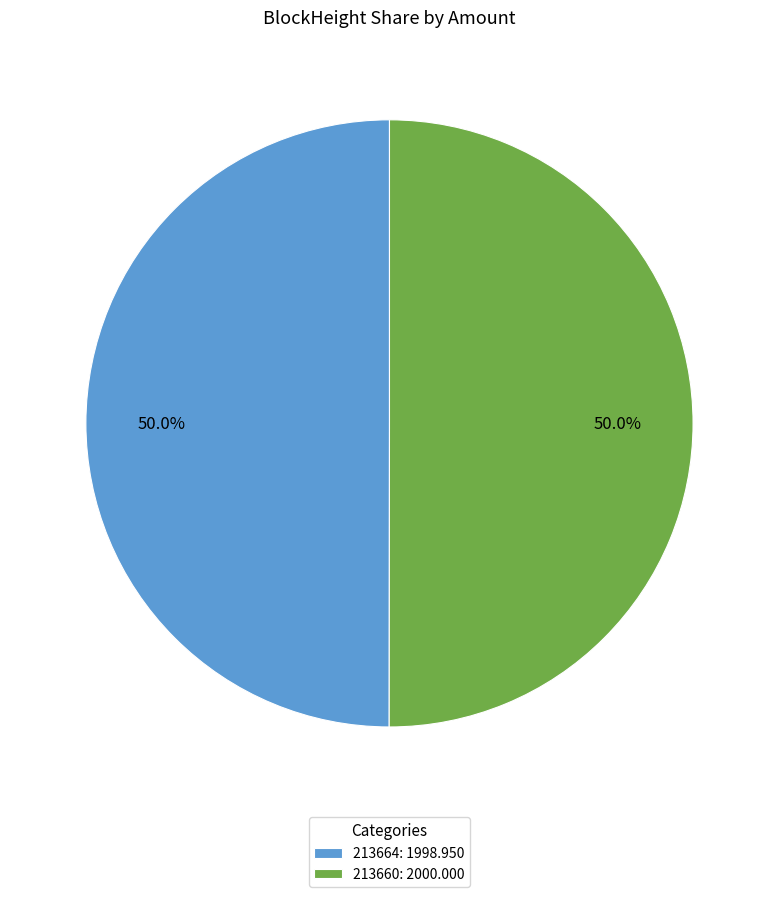

What portion of the pie excludes 213664: 1998.950?

50.0%